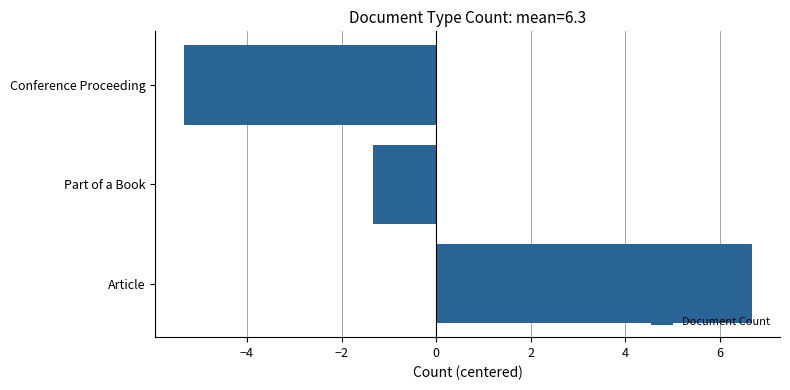

What is the difference between the maximum and minimum values?

12.0